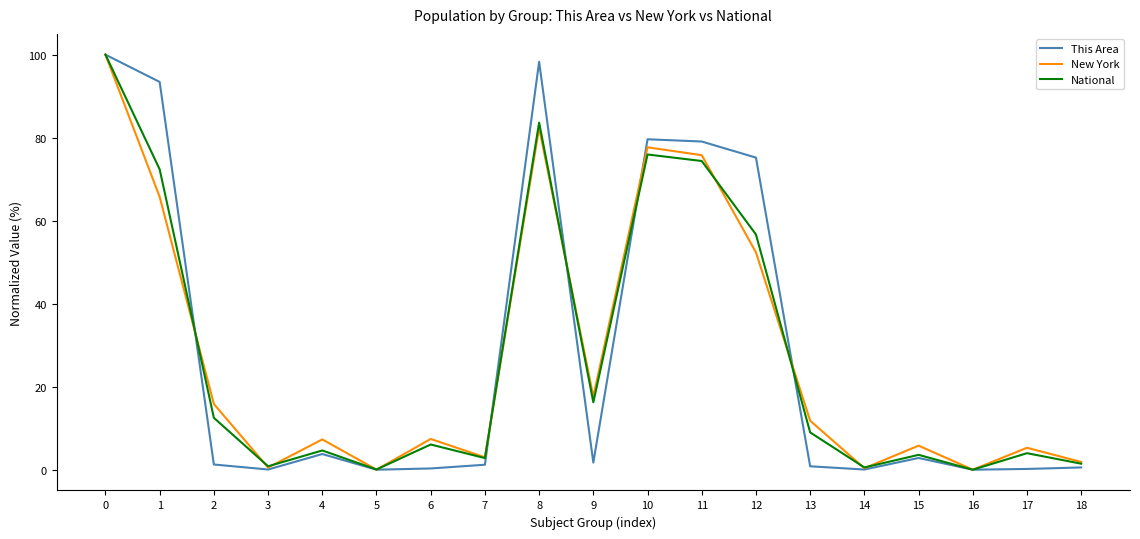

Is the value of National at 16 greater than the value of New York at 4?

No